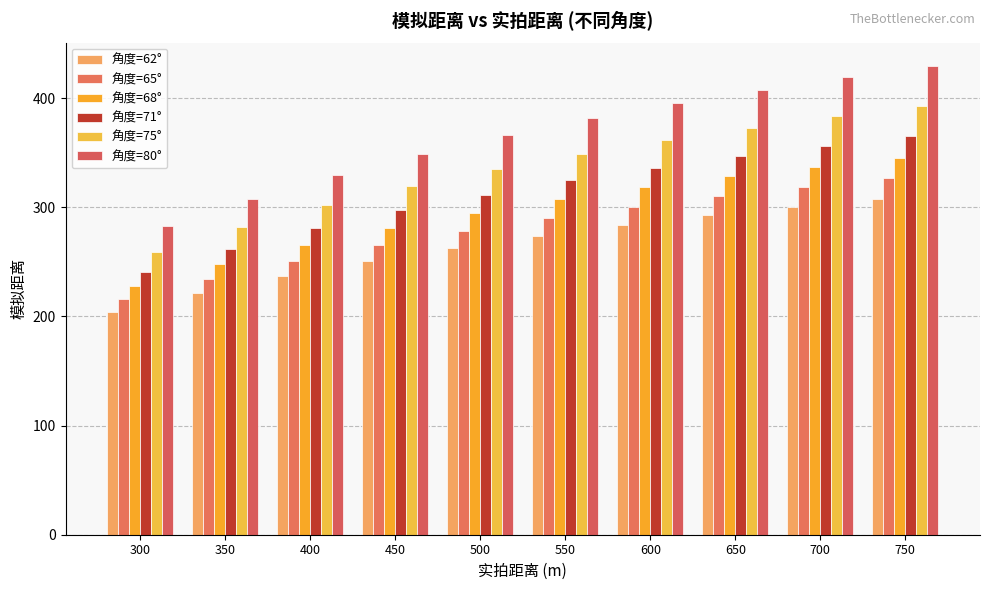

What is the total value across all series at 350?

1555.8